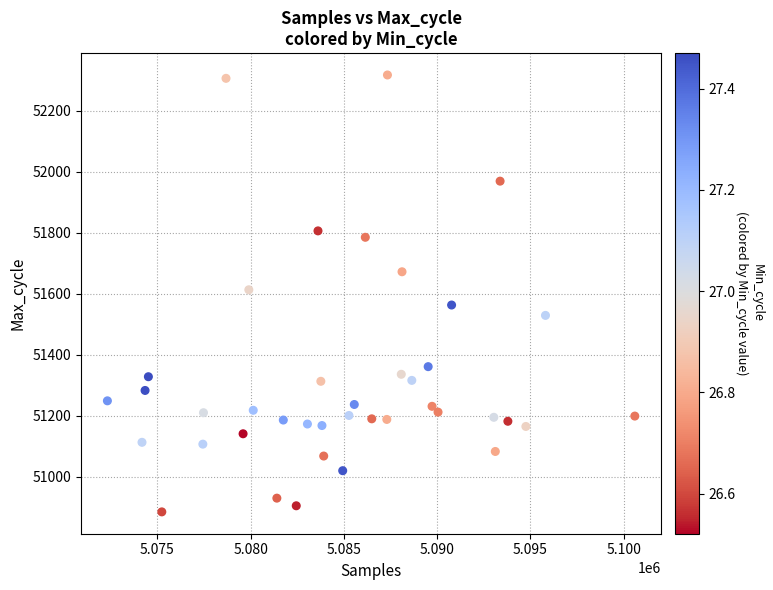

What is the range of Y values (max minus min)?

1432